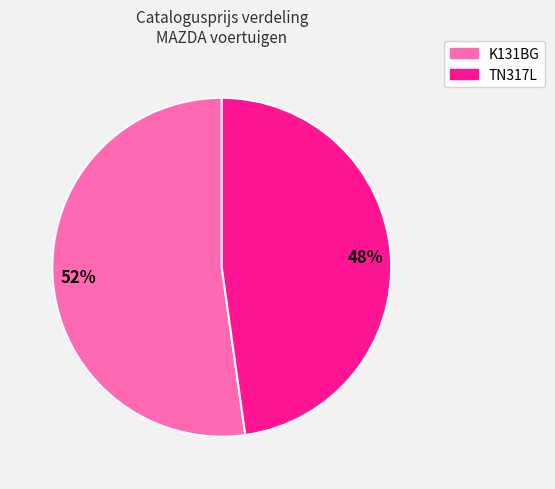

Is the sum of K131BG and TN317L greater than half?

Yes